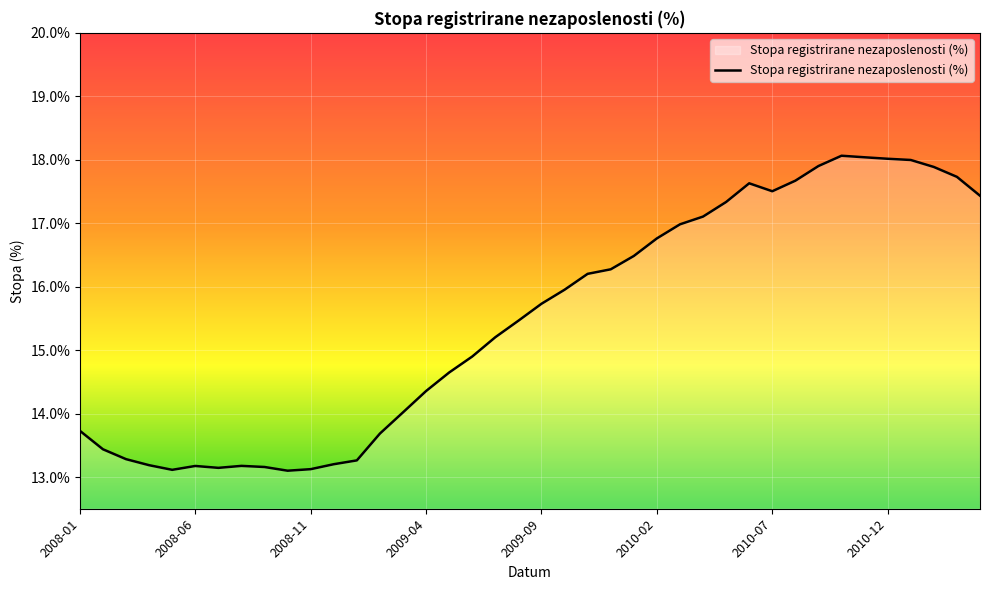

What is the difference between the maximum and minimum values?

5.0